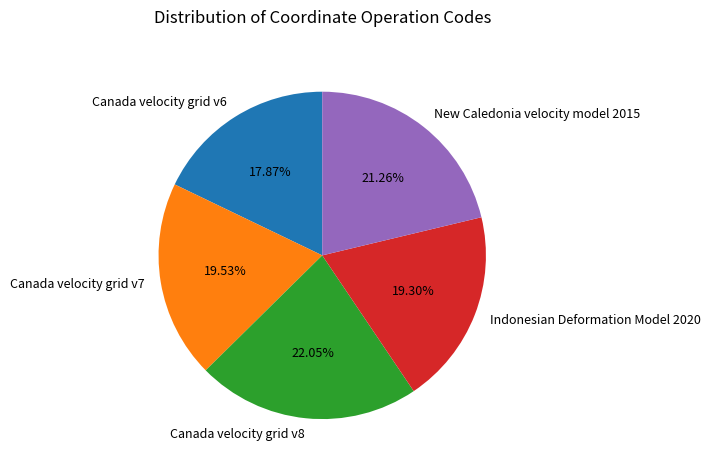

To the nearest percent, what is the difference between the largest and smallest slice percentages?

4%